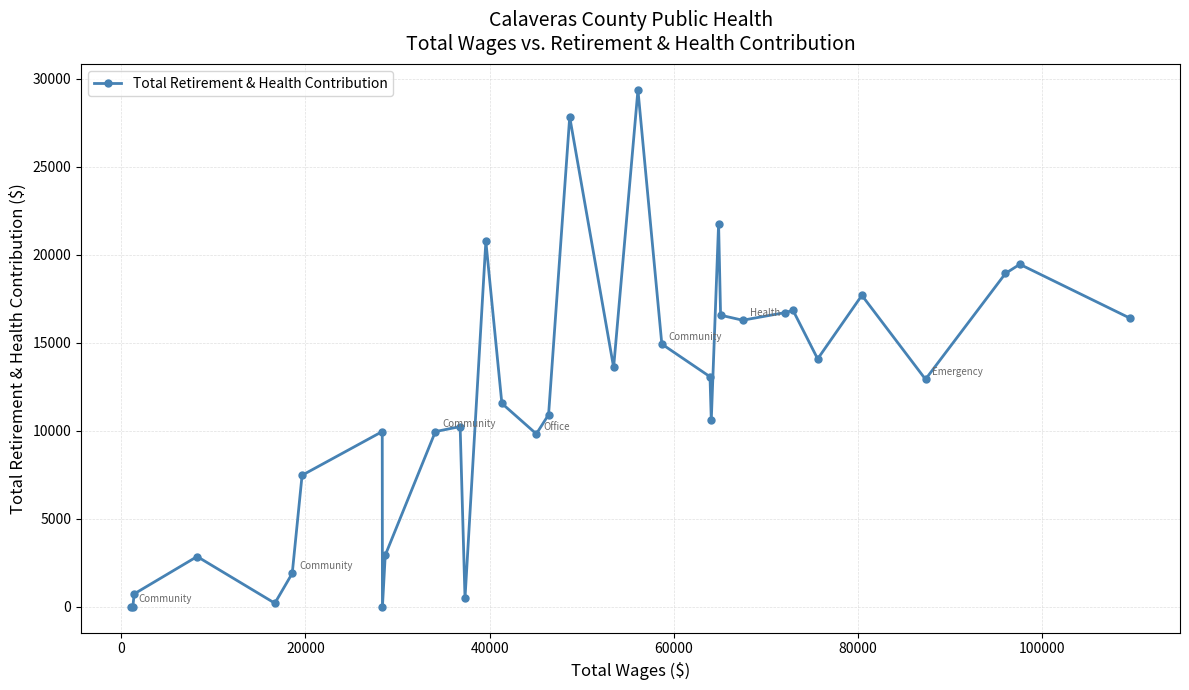

What is the maximum value shown in the chart?

29366